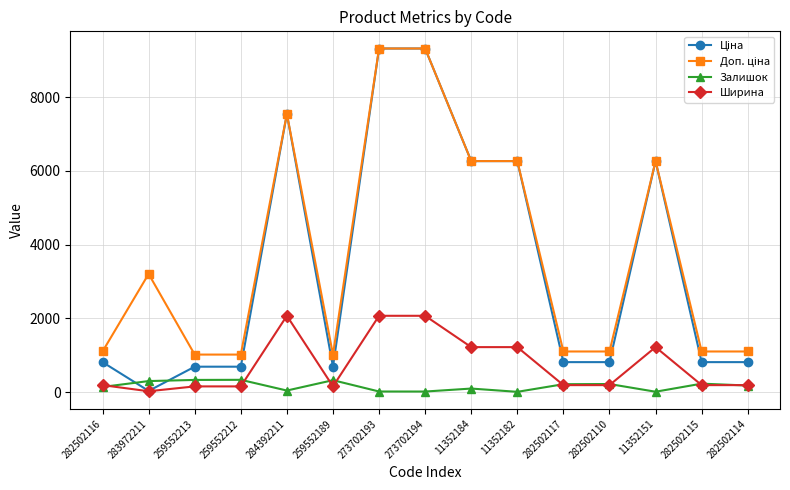

Does the chart display data point markers on the line(s)?

Yes